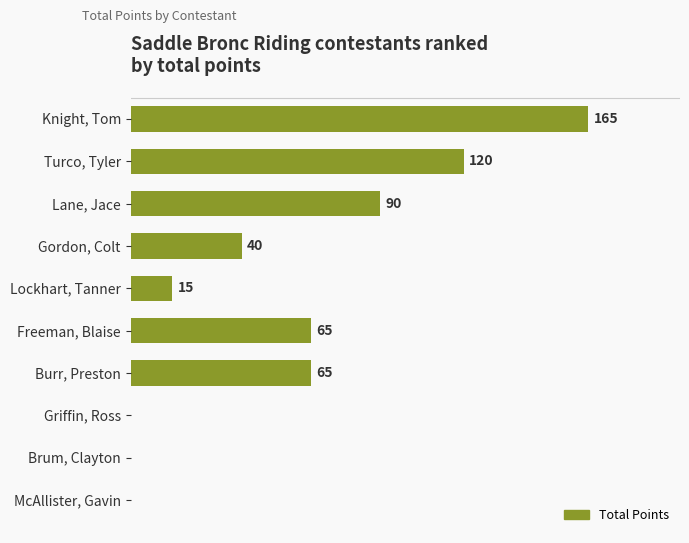

Which category has the highest value across all series?

Knight, Tom